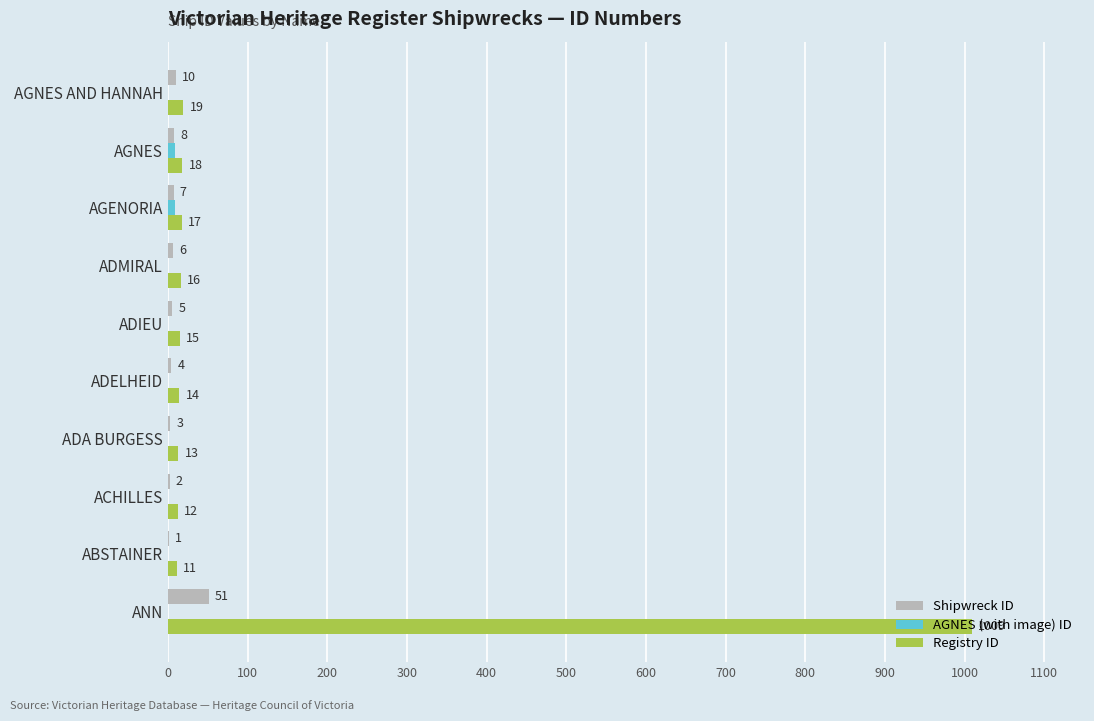

True or false: Registry ID has a value of 11 at ABSTAINER.

True